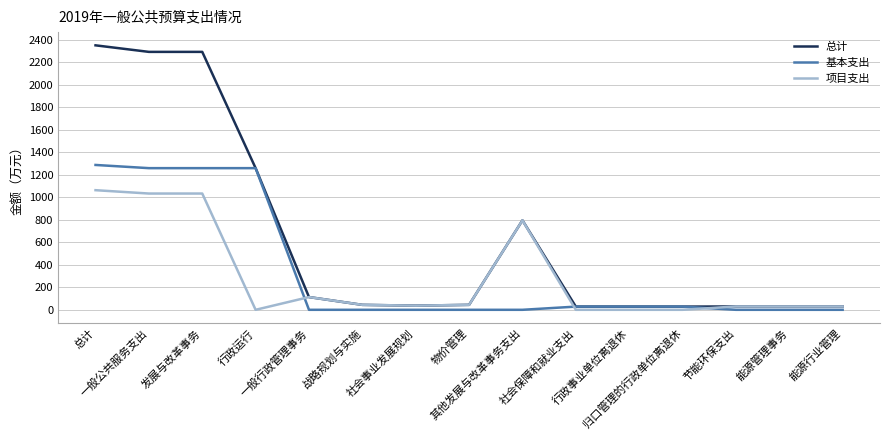

What is the greatest value displayed?

2350.9